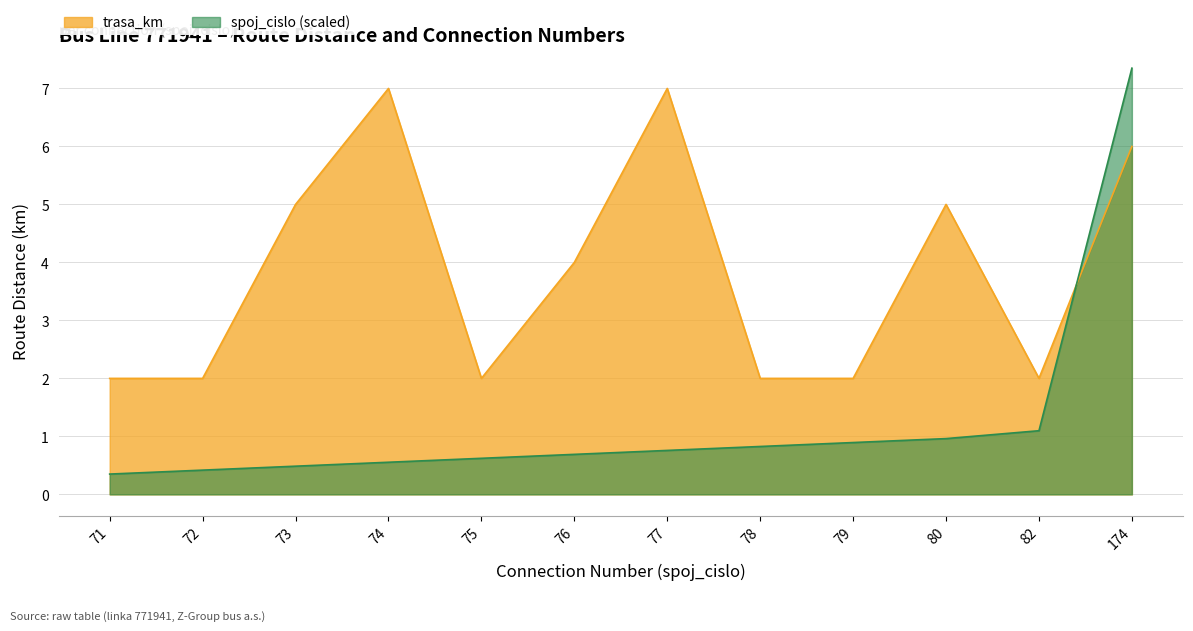

Between which two adjacent categories do trasa_km and spoj_cislo first intersect?

82 and 174